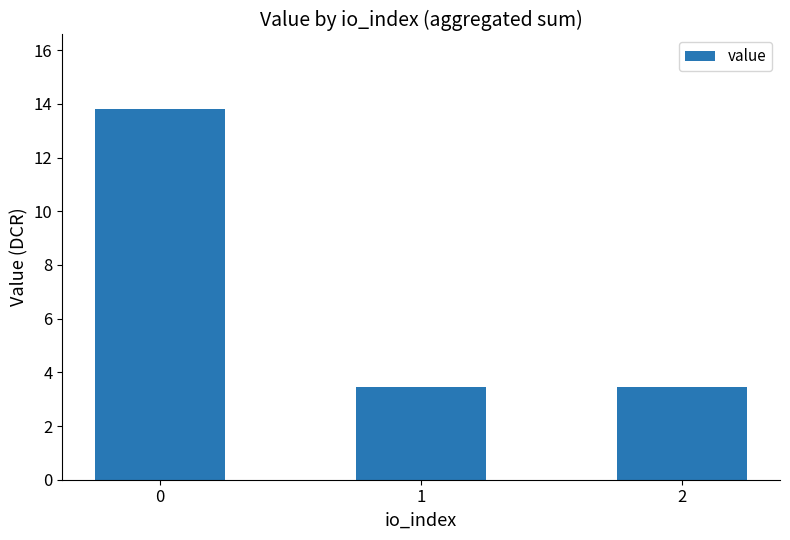

Reading right to left, extract all data points from this chart.

3.5	3.5	13.8